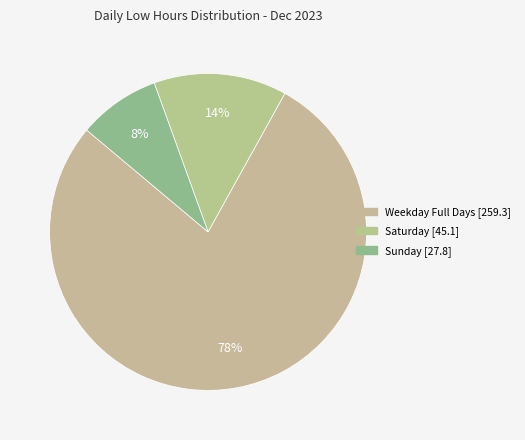

To the nearest percent, what is the average slice percentage?

33%